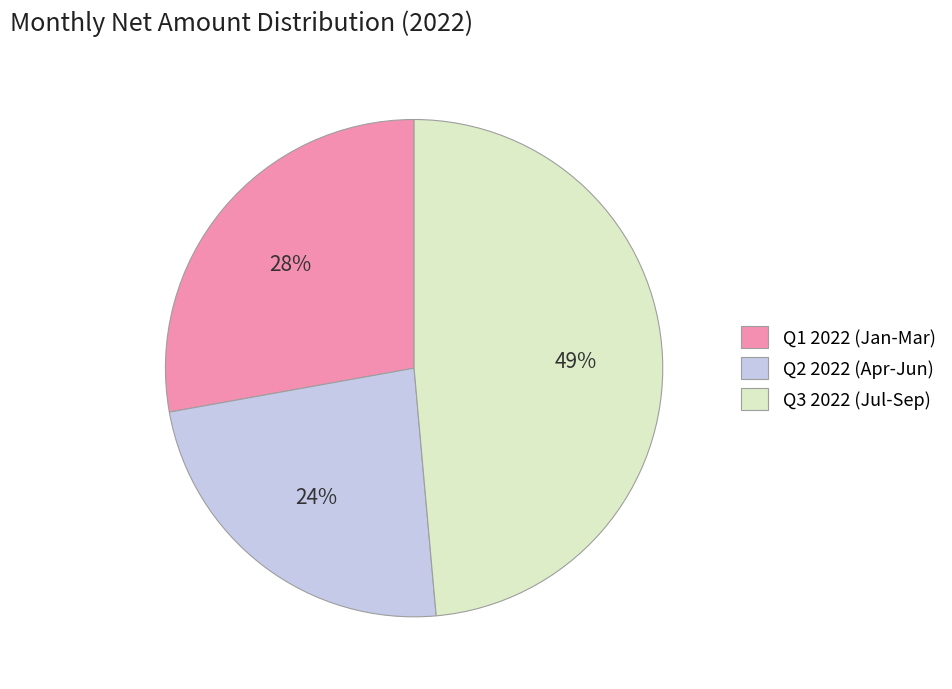

Which has a higher value, Q1 2022 (Jan-Mar) or Q2 2022 (Apr-Jun)?

Q1 2022 (Jan-Mar)